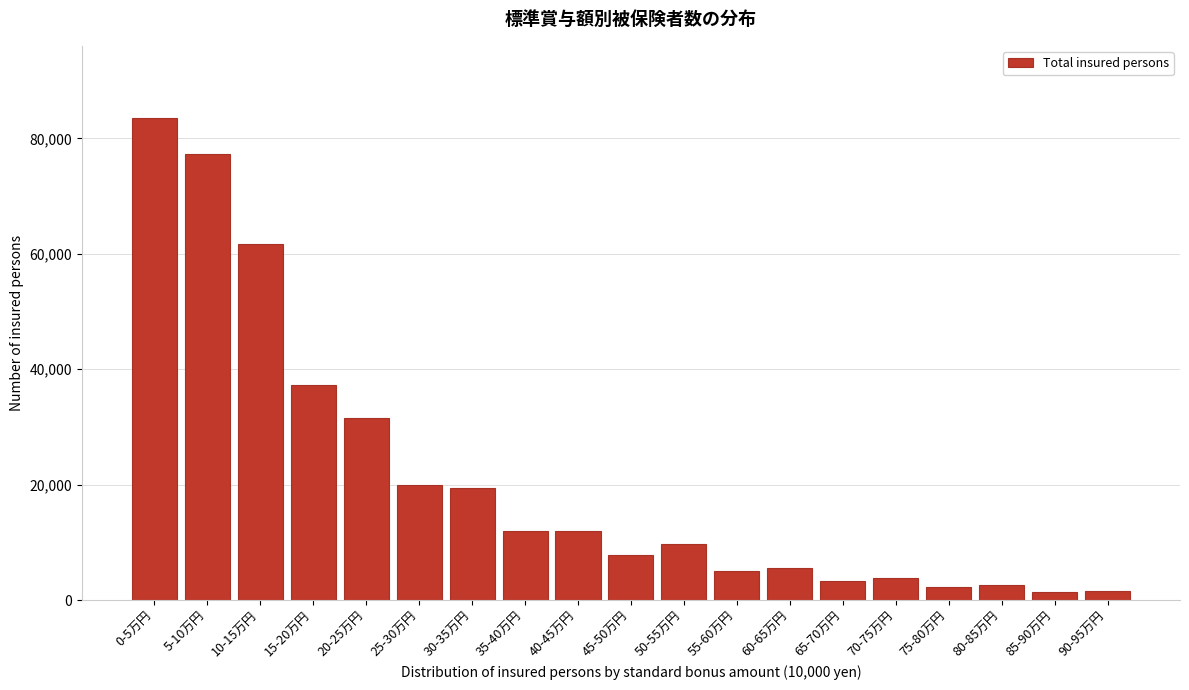

What is the maximum value shown in the chart?

83503